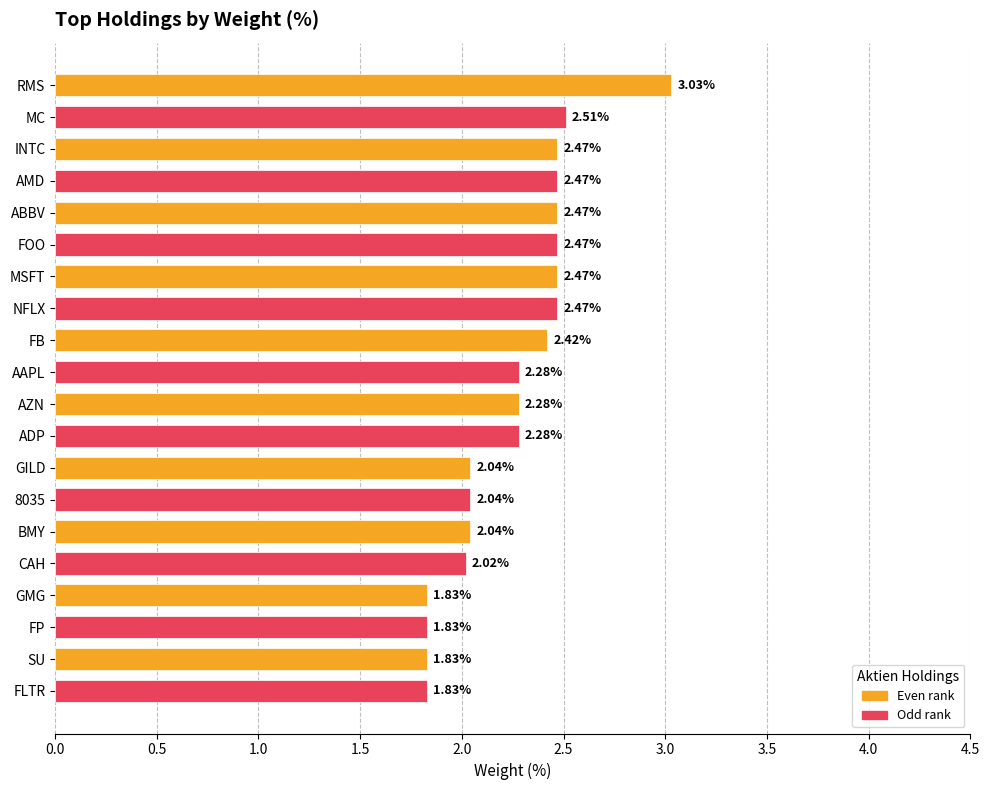

Approximately how many times larger is the value at FP compared to SU?

1.0